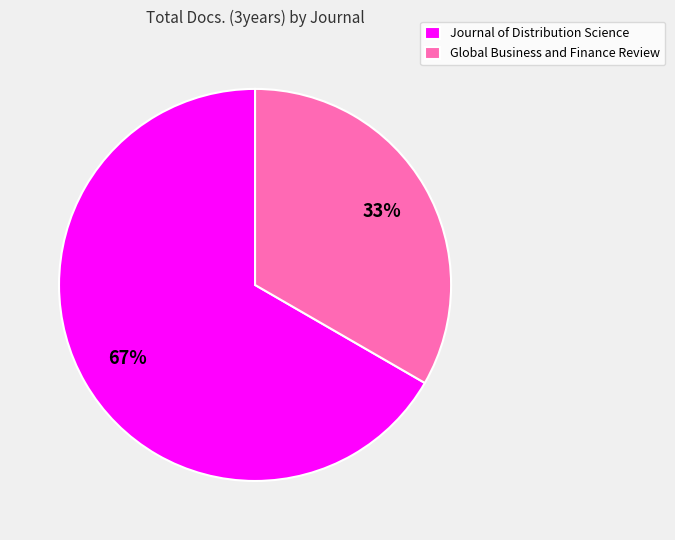

Is Journal of Distribution Science the majority of the pie?

Yes